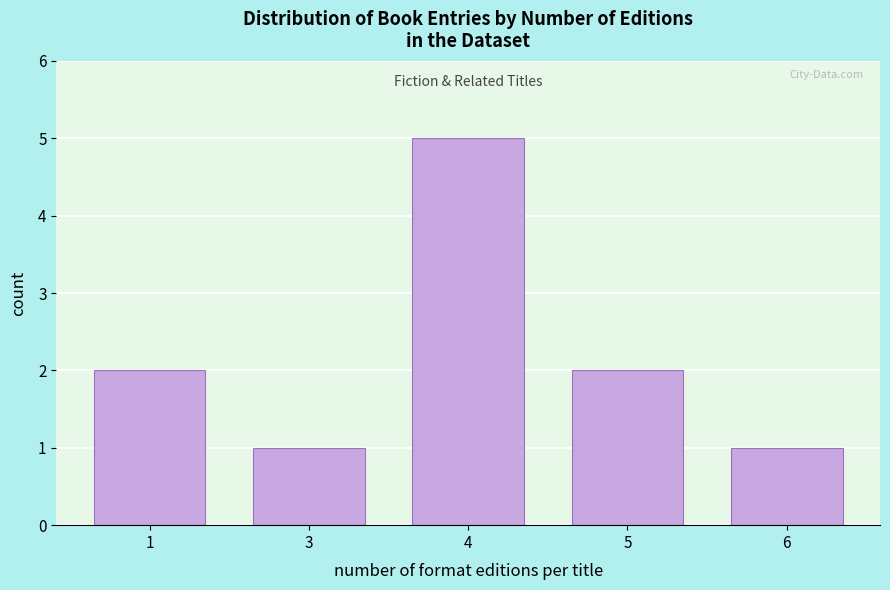

Reading right to left, list all the values displayed in this chart.

6=1	5=2	4=5	3=1	1=2